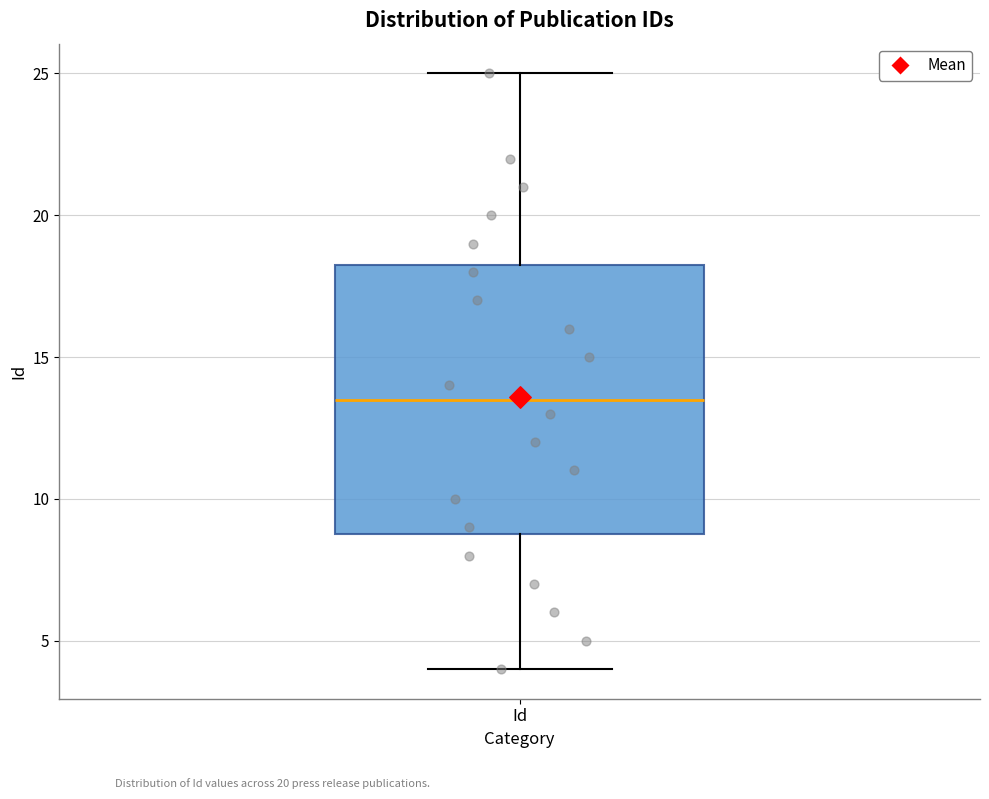

Transcribe this box plot: give where the median line is, the range the box spans, and where the two whiskers end, as read against the y-axis. The values are not printed on the chart, so give them approximately, as read against the axis.

median 13.5, box 9.0 to 18.5, whiskers 4.0 to 25.0